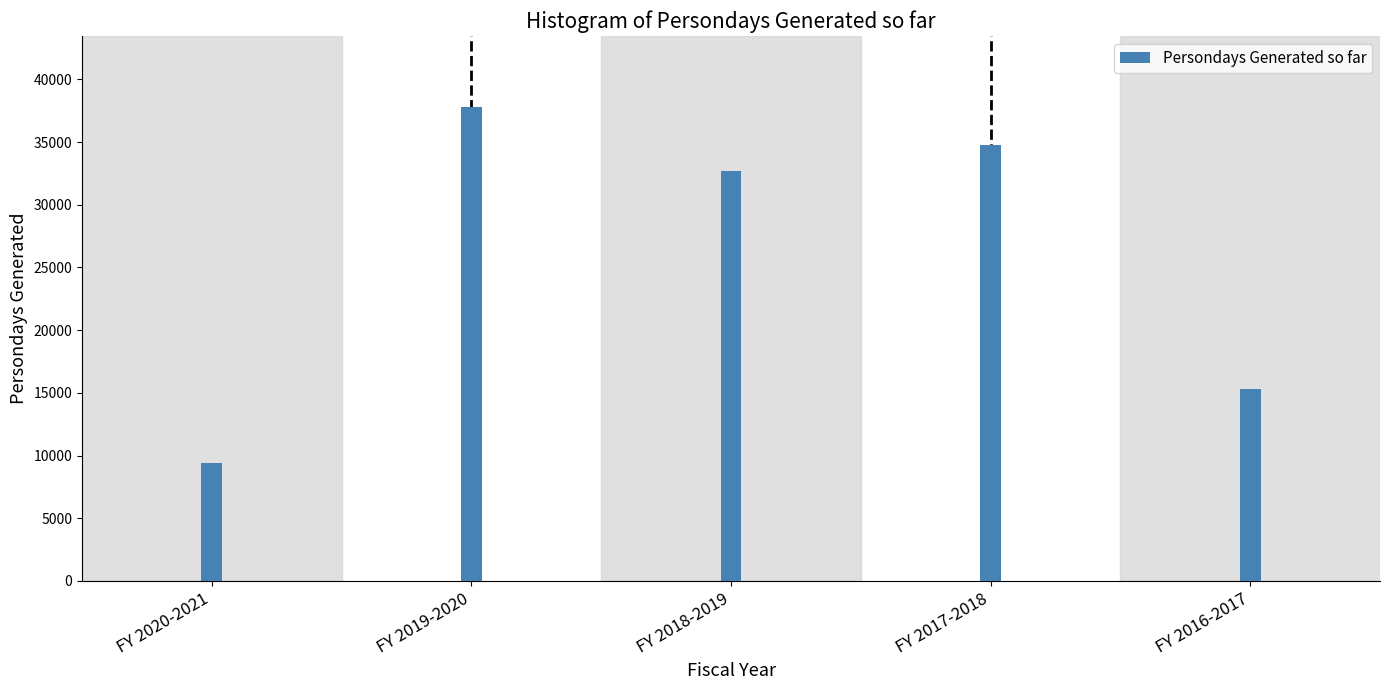

Reading right to left, what are all the values shown in this chart?

15342	34769	32713	37789	9390